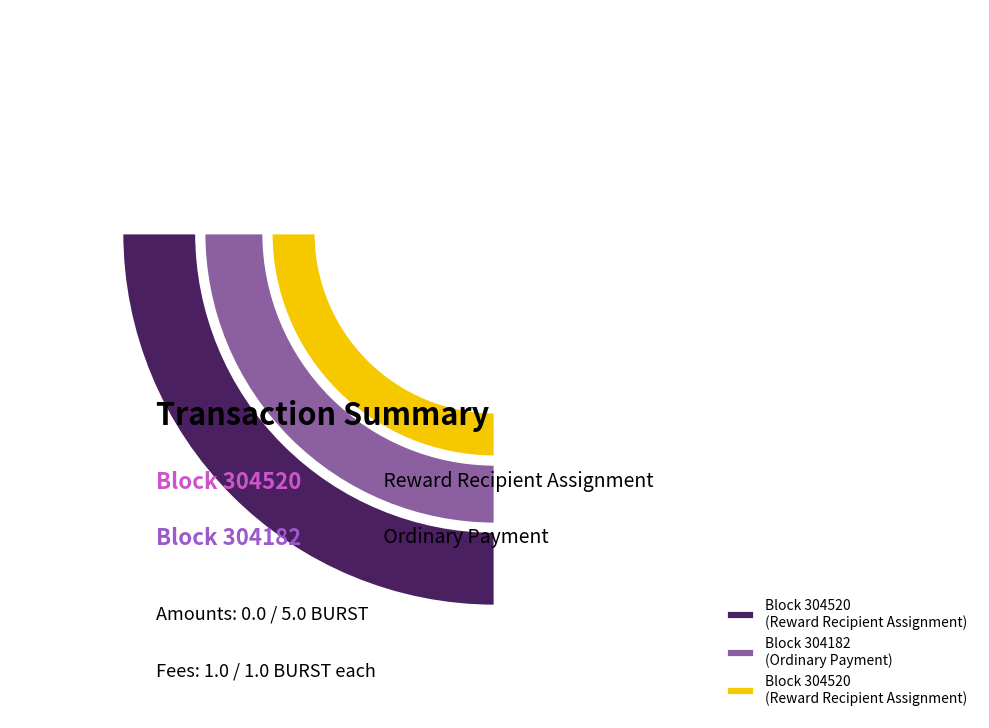

Which category has the biggest portion of the pie?

304182